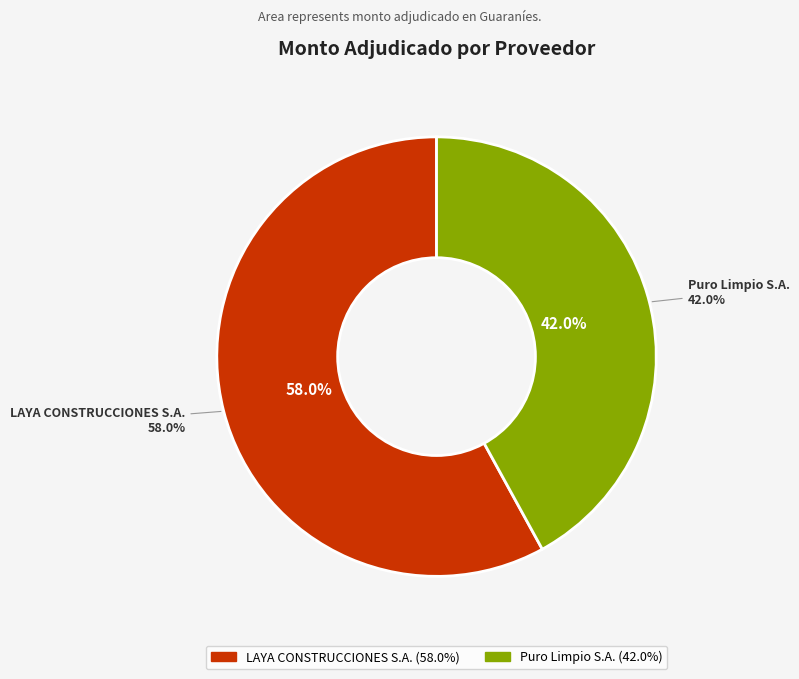

Rank the categories by value from lowest to highest.

Puro Limpio S.A., LAYA CONSTRUCCIONES S.A.